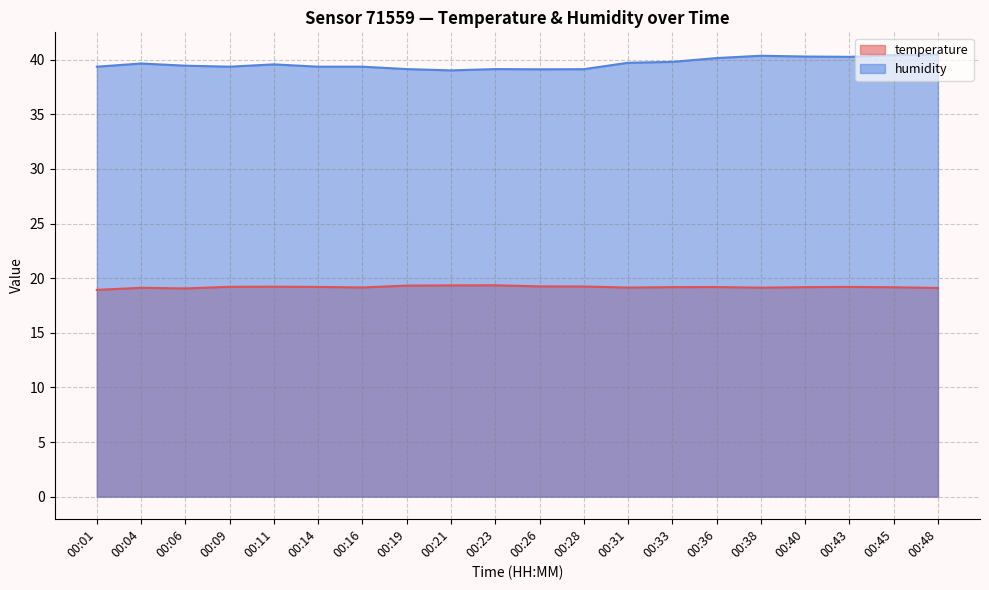

How many interior local peaks does the humidity series have?

4